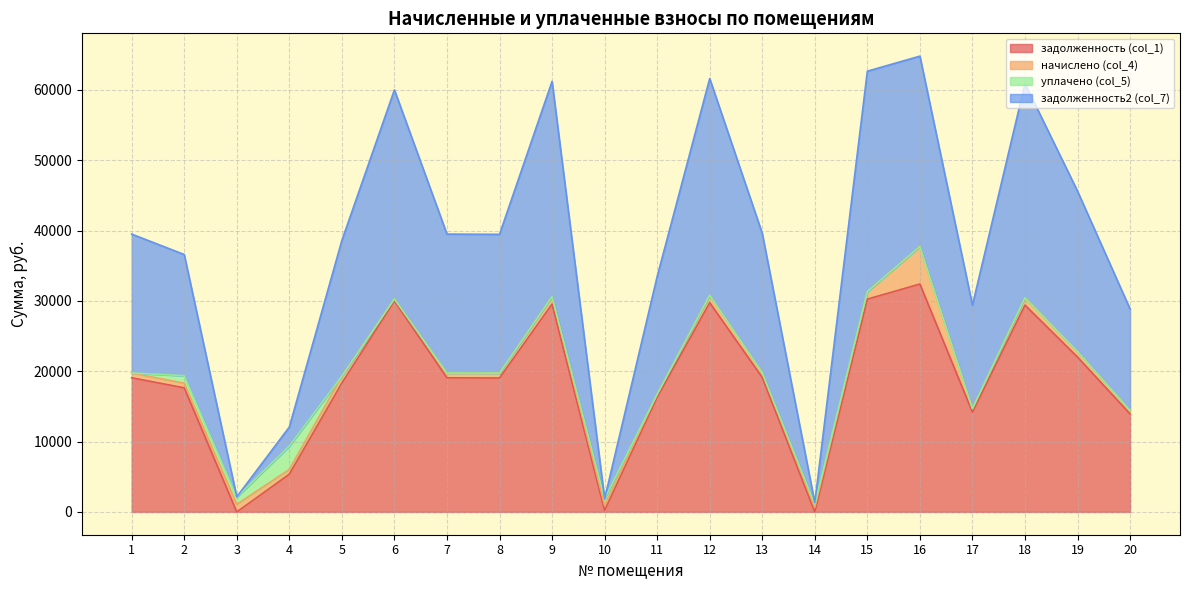

True or false: задолженность2 (col_7) has a value of 64398.9 at 13.

False